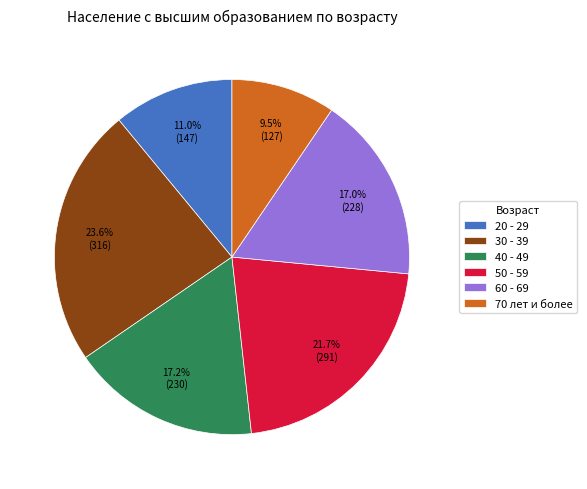

Is it true that 50 - 59 is 22% of the pie?

True